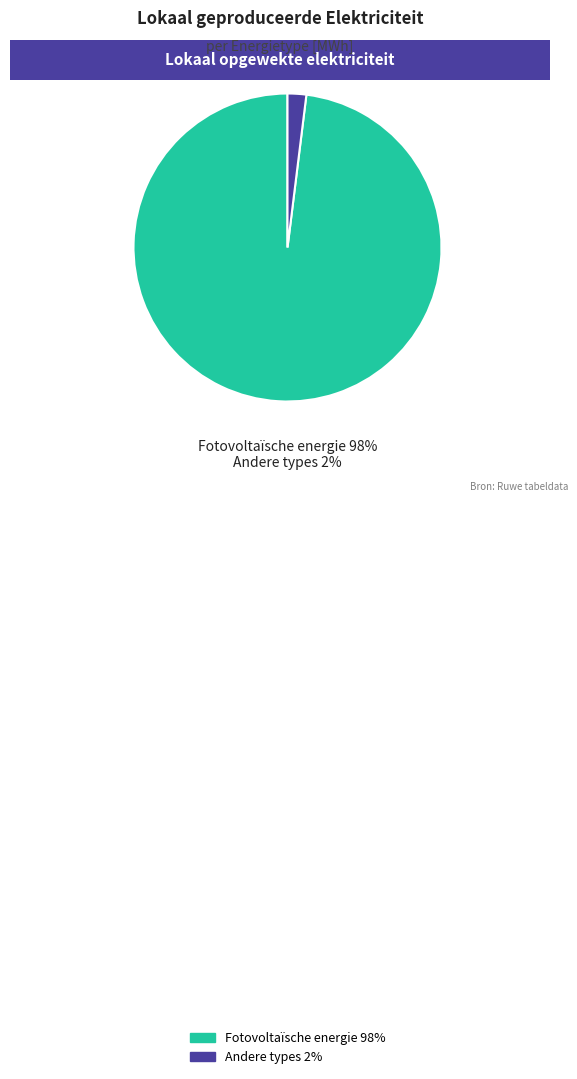

Is there any slice that represents more than half of the pie?

Yes